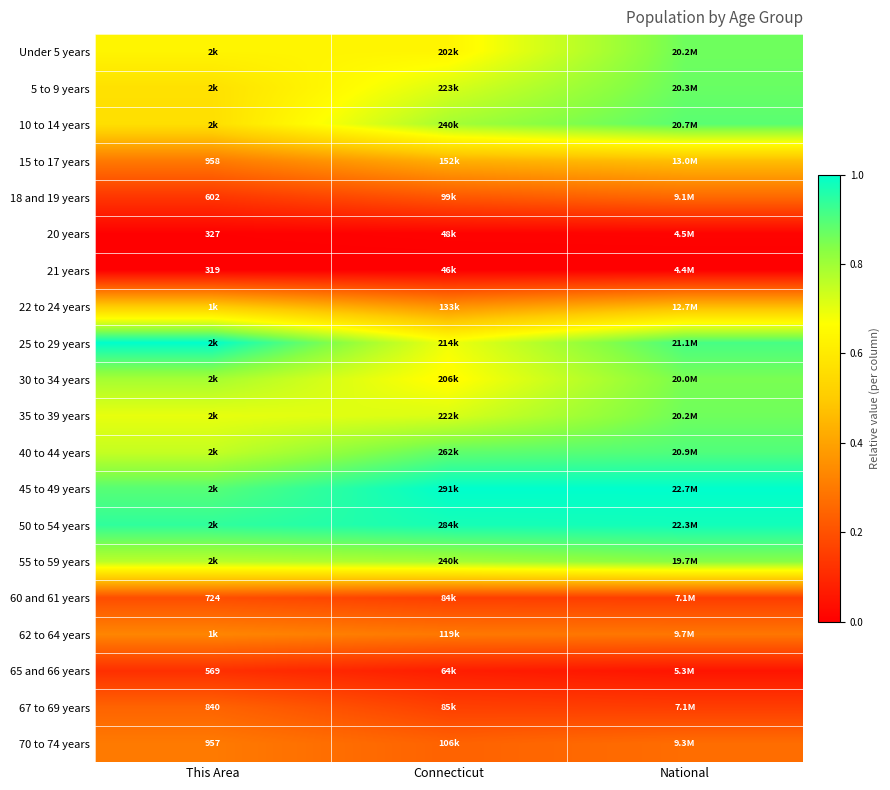

At how many categories does at least one series exceed 0?

3